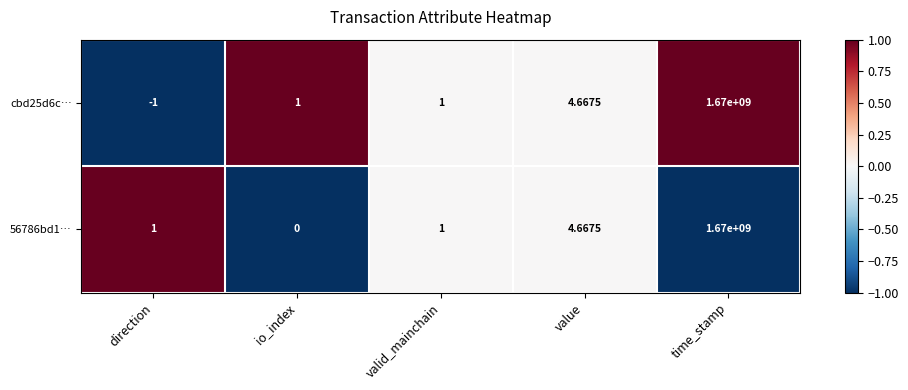

At which category is the sum across all series the highest?

time_stamp